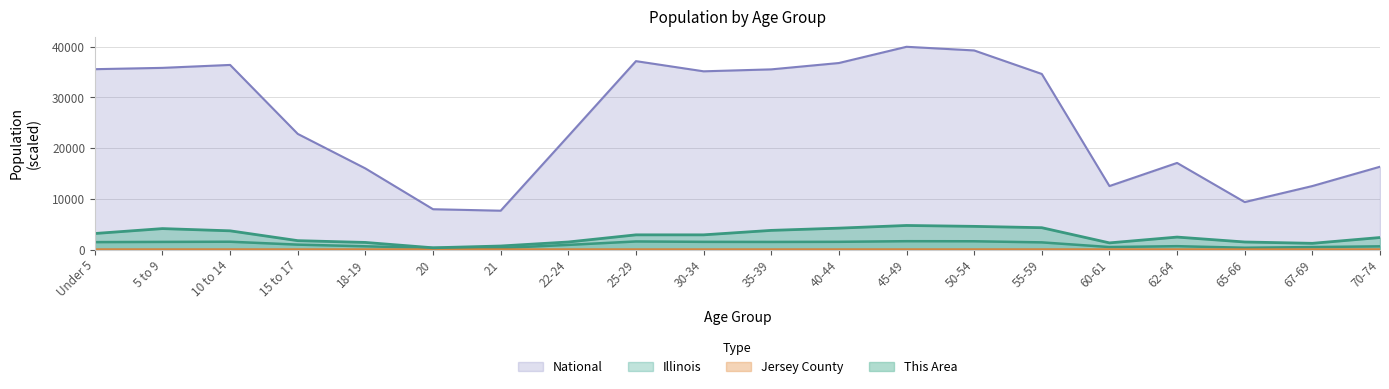

List the labels in order of National value, largest first.

45-49, 50-54, 25-29, 40-44, 10 to 14, 5 to 9, Under 5, 35-39, 30-34, 55-59, 15 to 17, 22-24, 62-64, 70-74, 18-19, 67-69, 60-61, 65-66, 20, 21